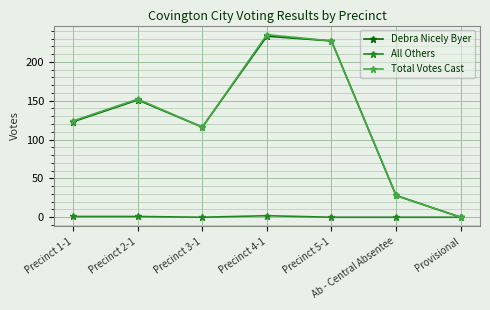

List the labels in order of Total Votes Cast value, largest first.

Precinct 4-1, Precinct 5-1, Precinct 2-1, Precinct 1-1, Precinct 3-1, Ab - Central Absentee, Provisional